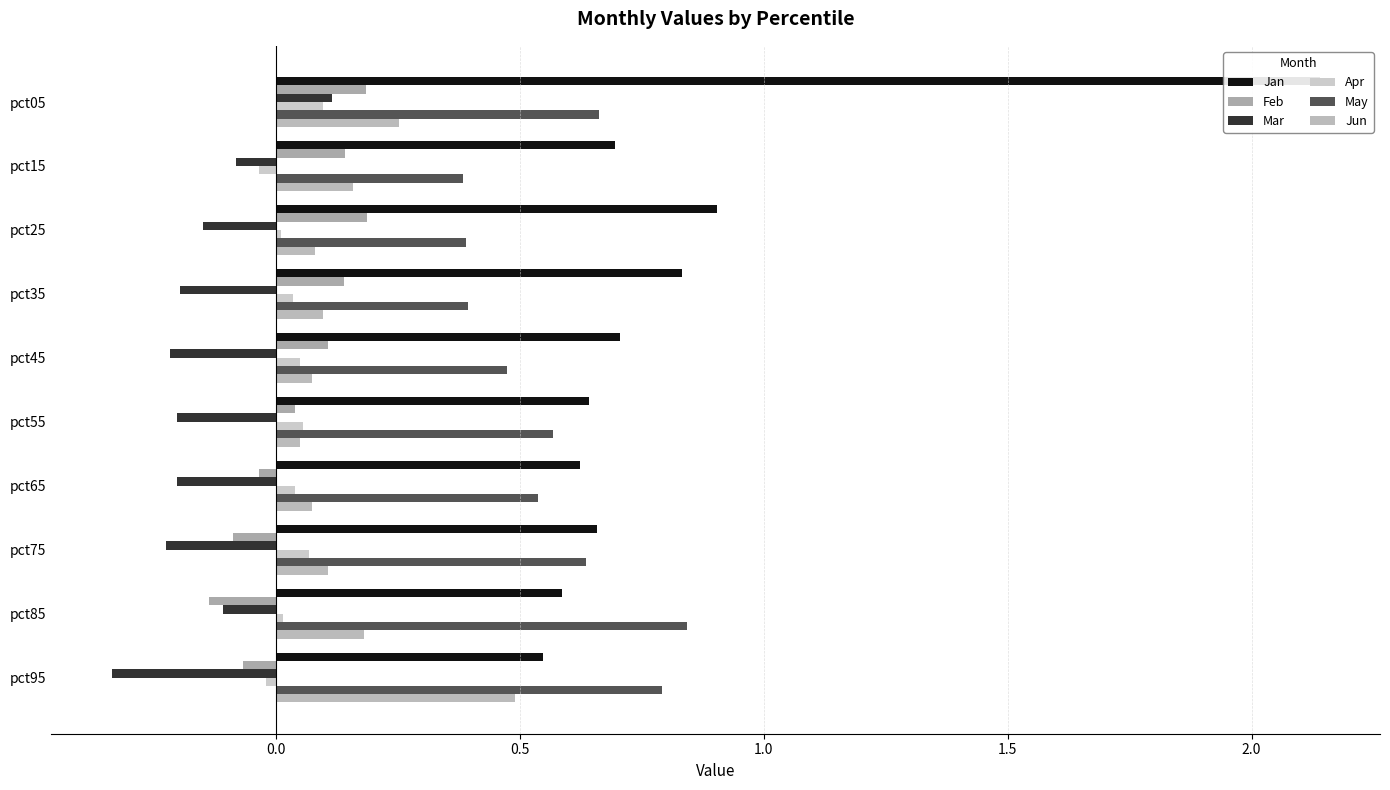

How many Mar values are between 0 and 1?

1